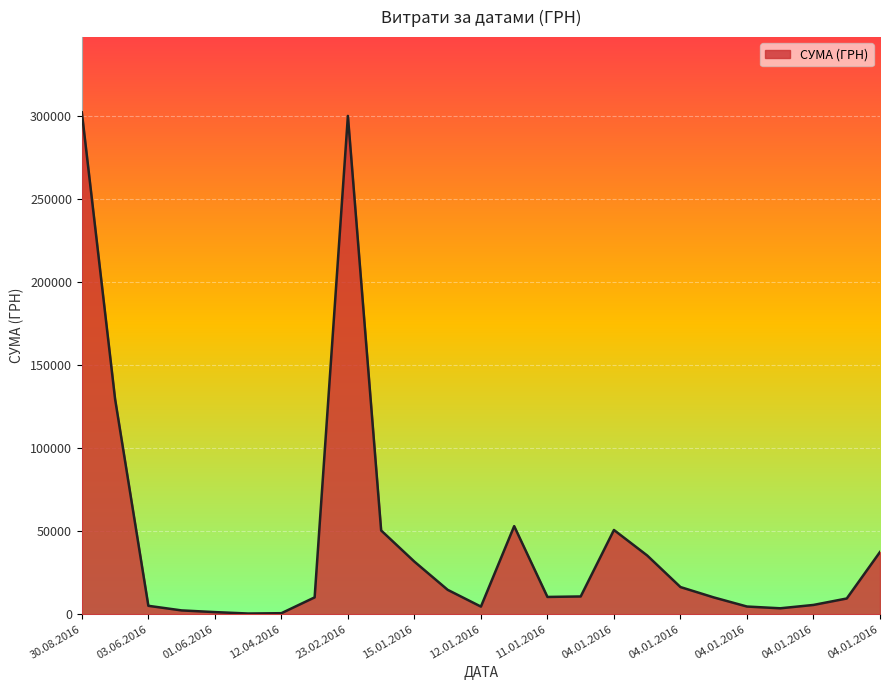

What is the difference between the maximum and minimum values?

302034.3